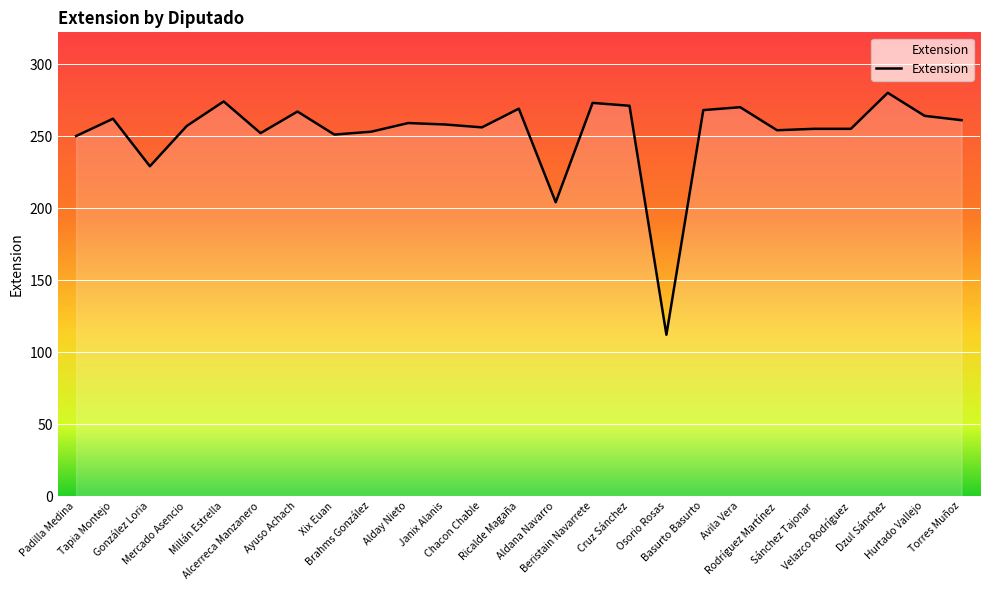

True or false: the data shows 255 at Sánchez Tajonar.

True